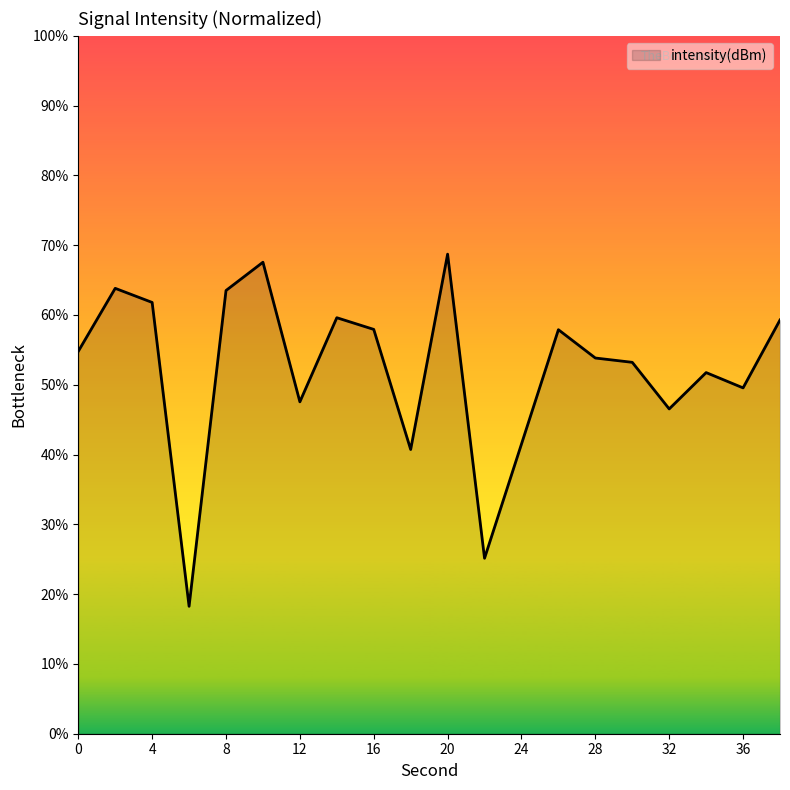

How many lines are shown in the chart?

1